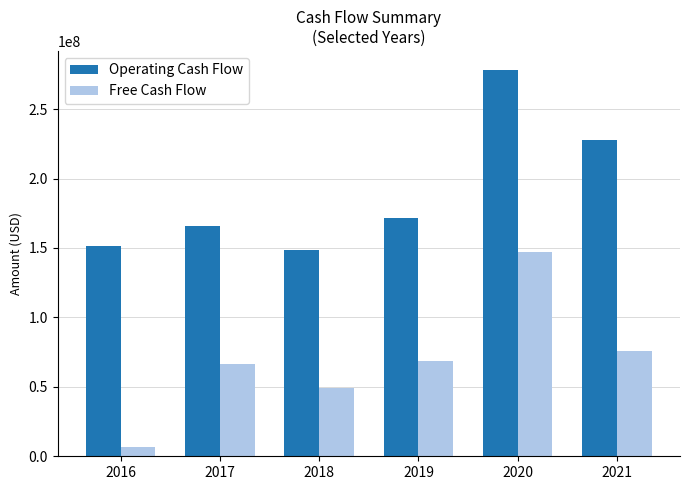

Count the number of data series in this chart.

2